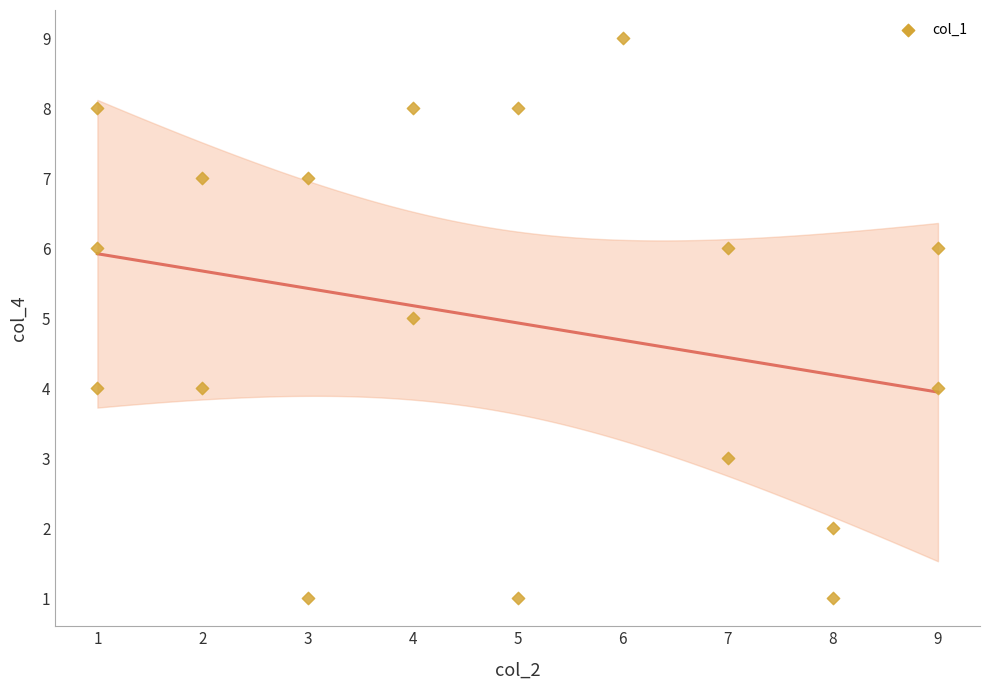

What is the range of Y values (max minus min)?

8